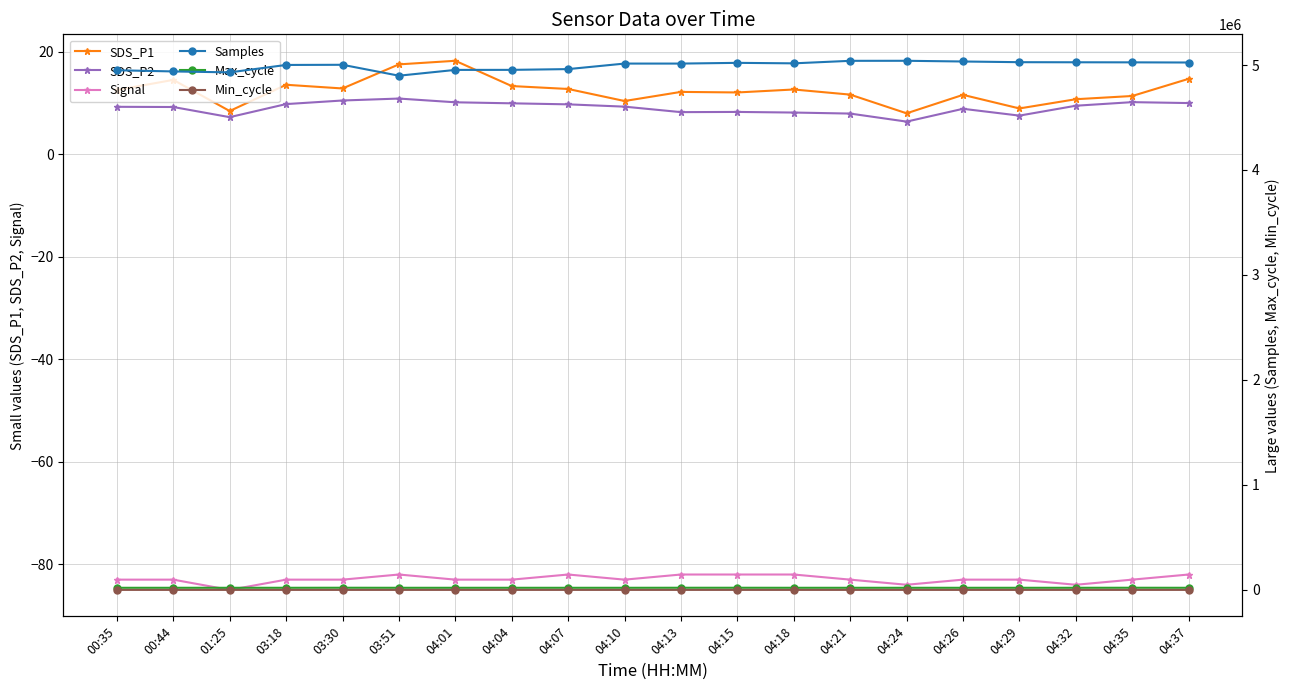

How many interior local peaks does the Samples series have?

4